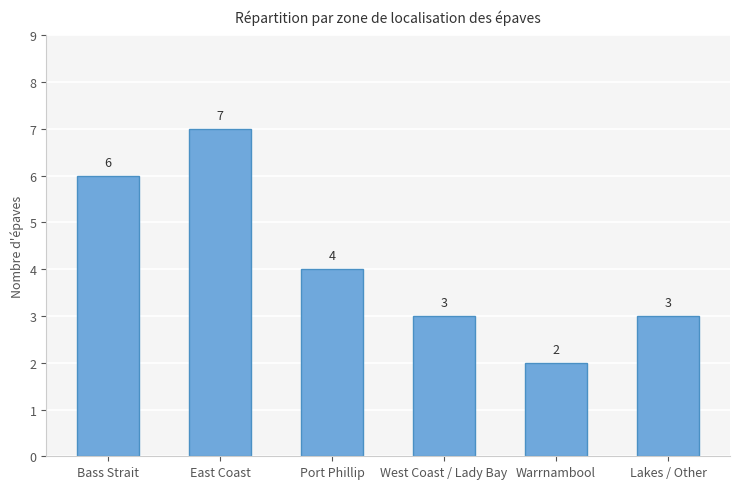

What is the average value?

4